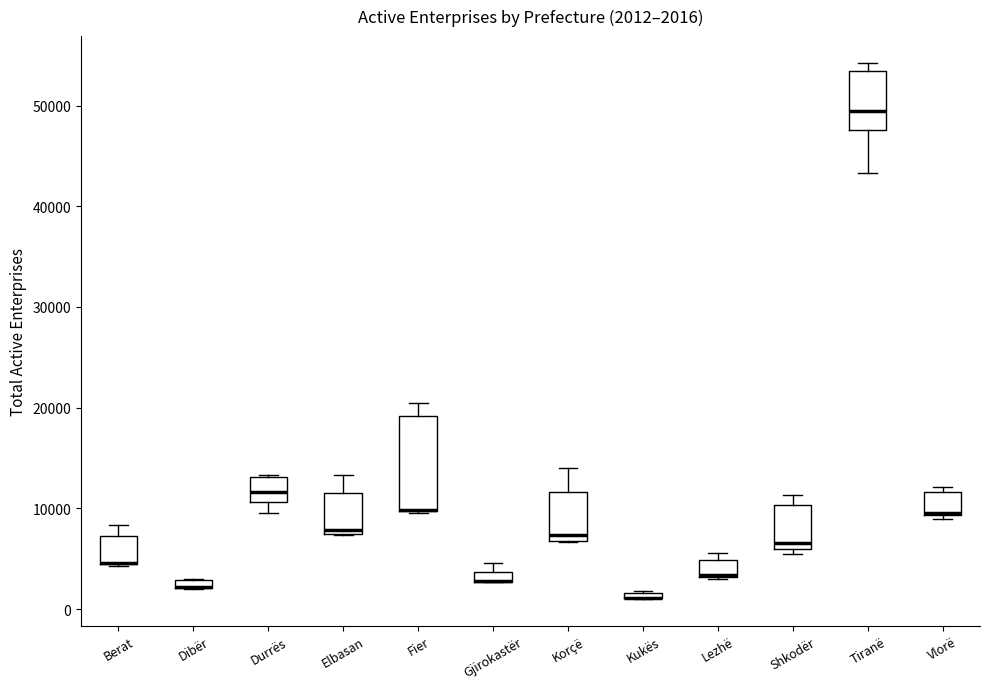

Comparing the boxes themselves (not the whiskers), which one is the tallest?

Fier